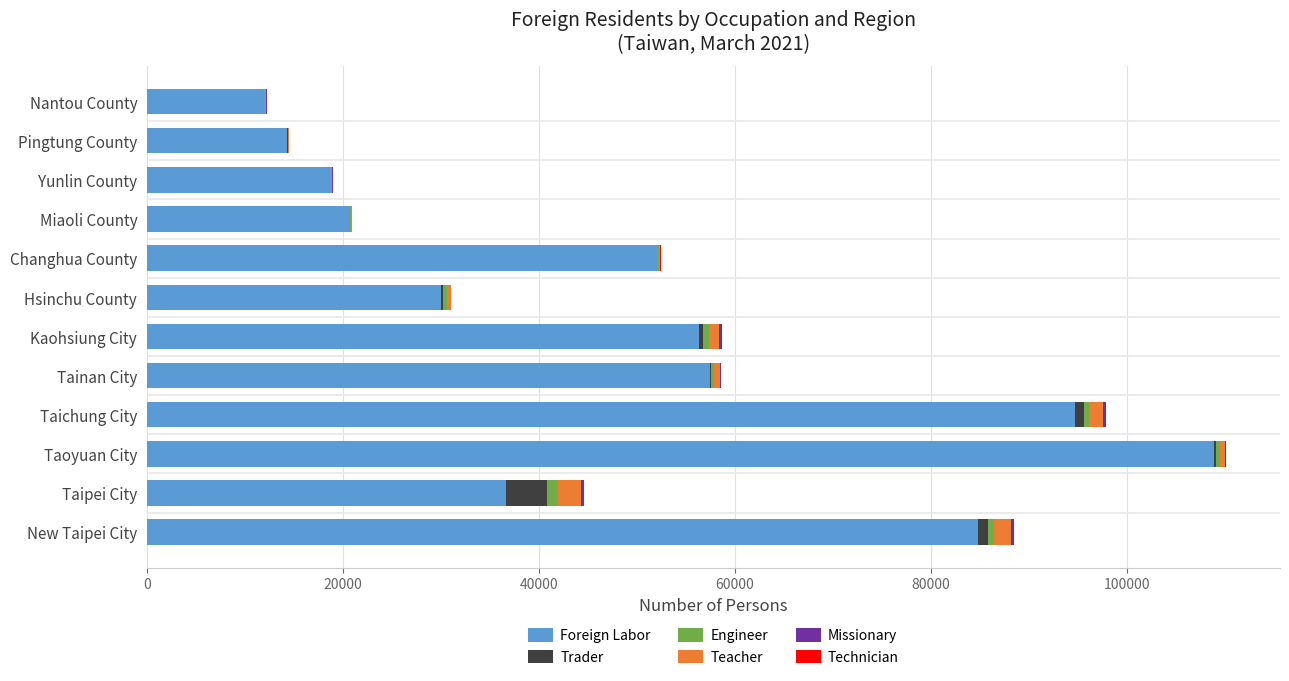

True or false: Foreign Labor has a value of 28782 at Yunlin County.

False